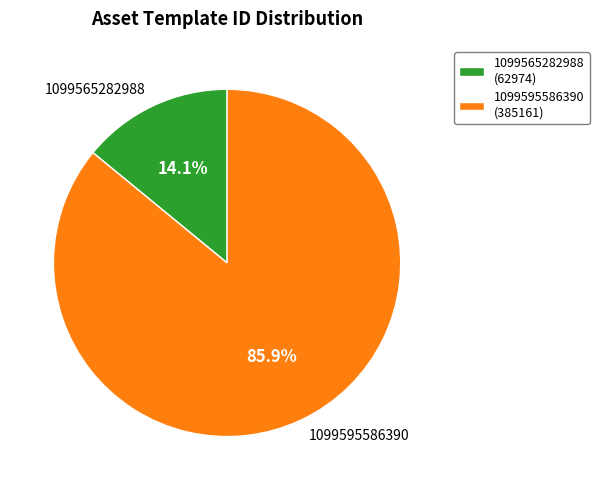

The 1099565282988 slice represents 14% of the pie. True or false?

True